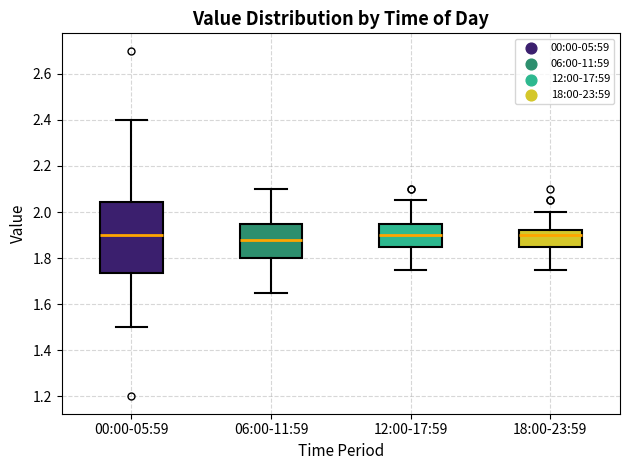

Reading left to right, transcribe this box plot: for each box, give where its median line is, the range the box spans, and where its two whiskers end, as read against the y-axis. The values are not printed on the chart, so give them approximately, as read against the axis.

00:00-05:59: median 1.90, box 1.74 to 2.04, whiskers 1.50 to 2.40
06:00-11:59: median 1.88, box 1.80 to 1.96, whiskers 1.66 to 2.10
12:00-17:59: median 1.90, box 1.86 to 1.96, whiskers 1.76 to 2.06
18:00-23:59: median 1.90, box 1.86 to 1.92, whiskers 1.76 to 2.00